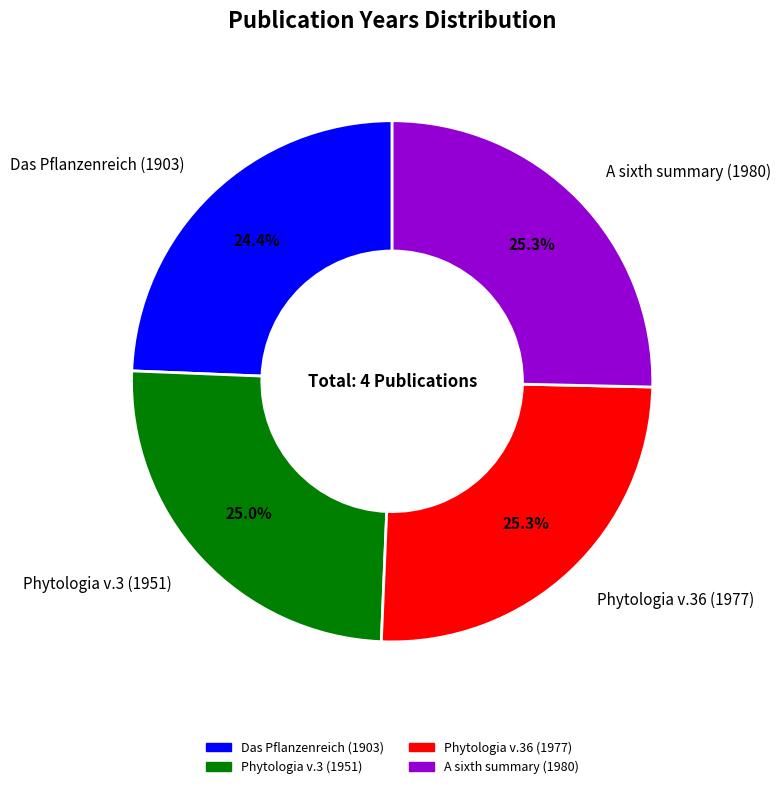

Which slice is the smallest?

Das Pflanzenreich (1903)